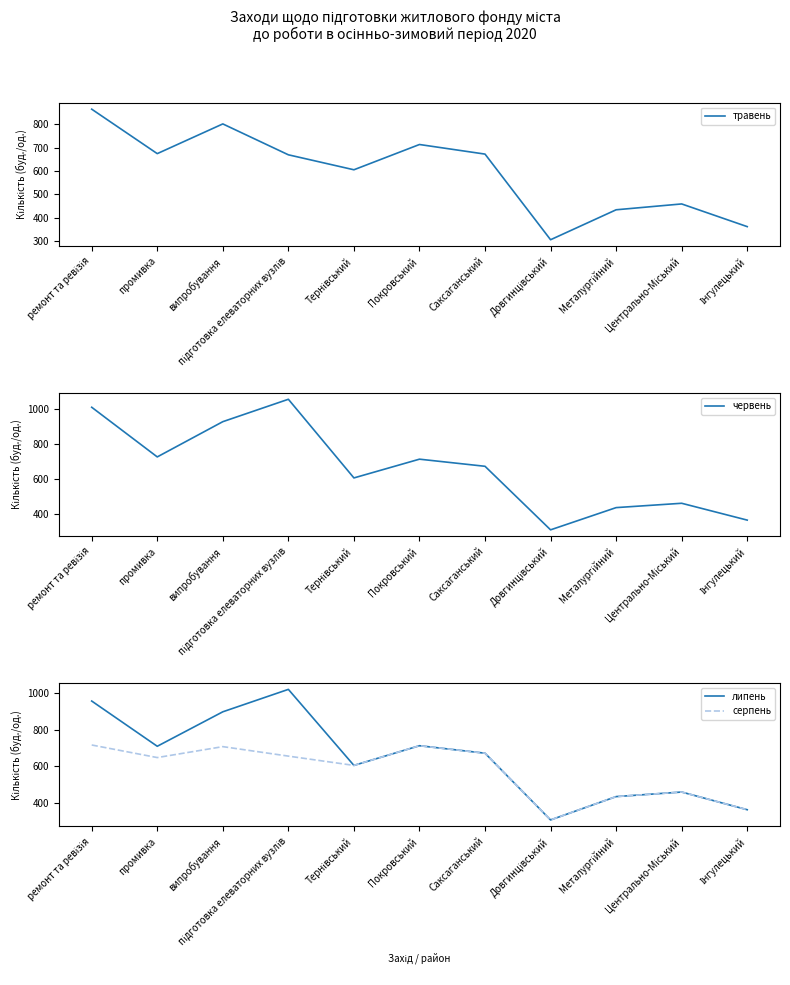

Which category has the lowest value in the серпень series?

Довгинцівський